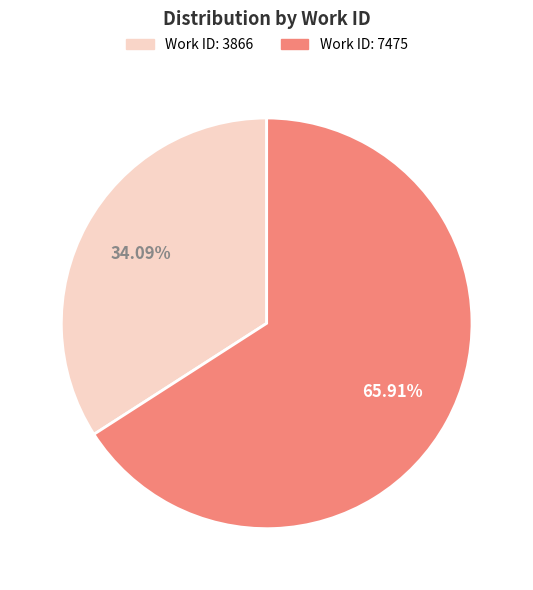

Is there a majority slice in this chart?

Yes